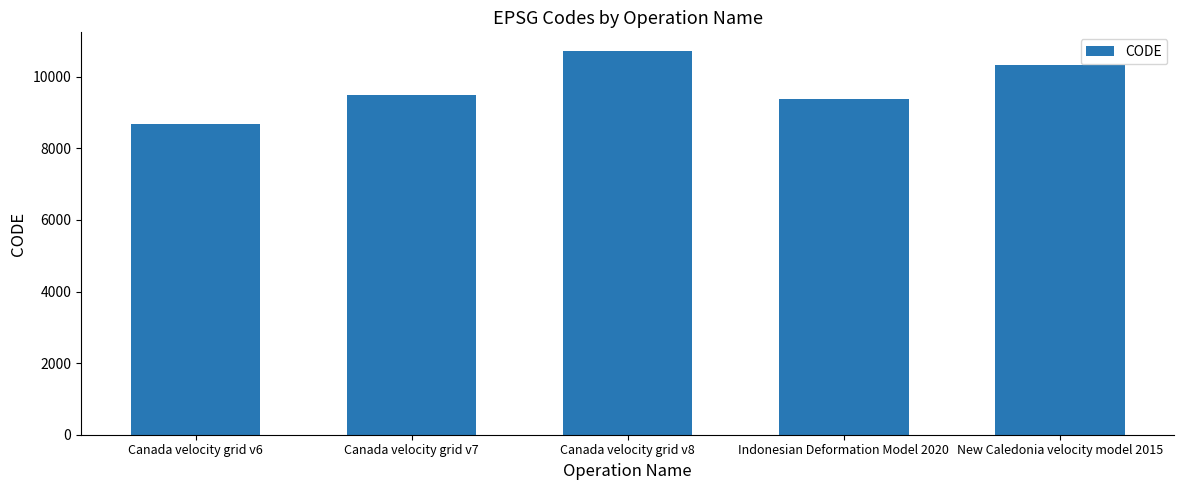

What is the value of the 1st bar from the left?

8676